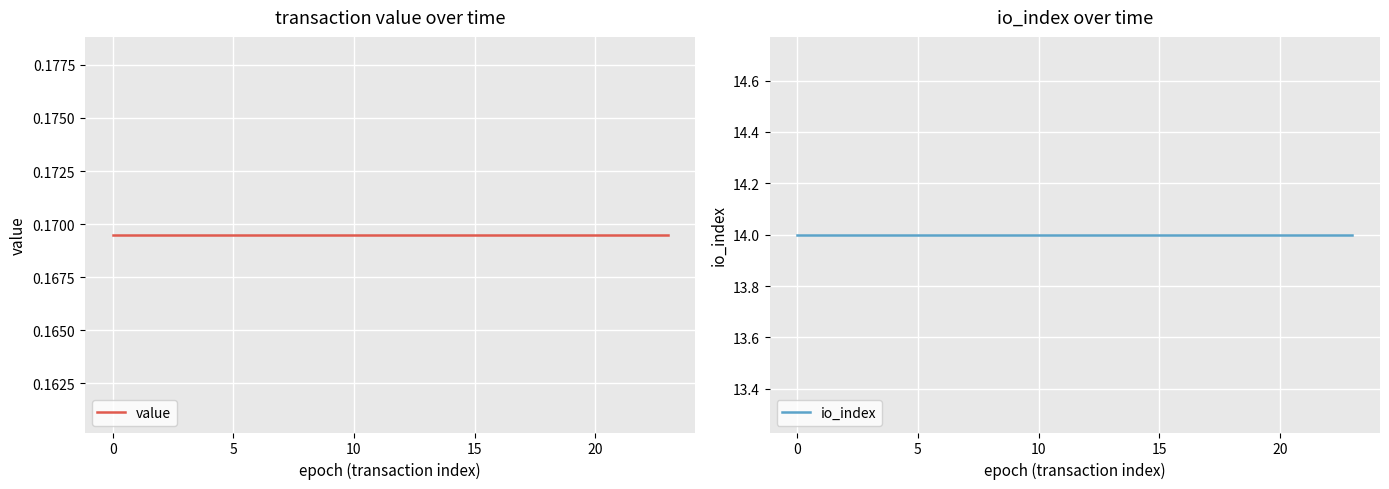

Between 15 and 7, which series saw the biggest shift?

value